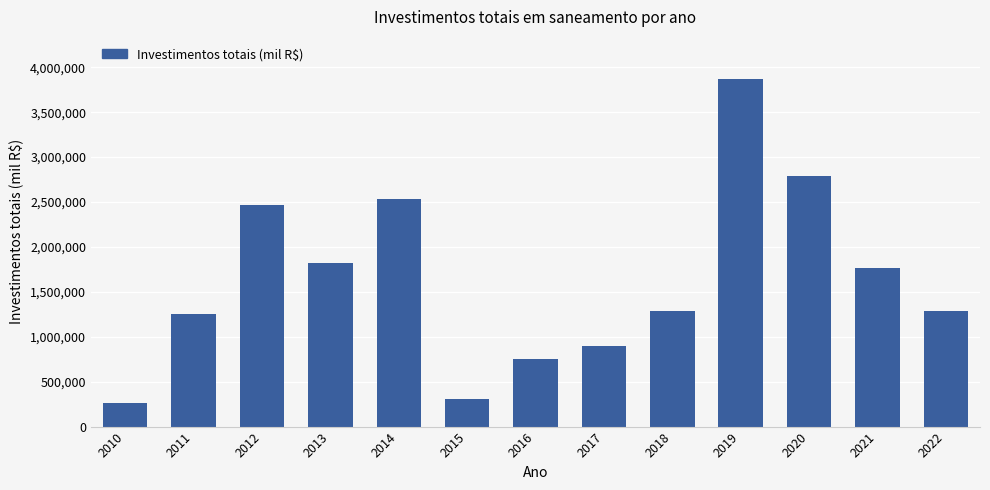

What is the value of the 7th bar from the left?

755864.3